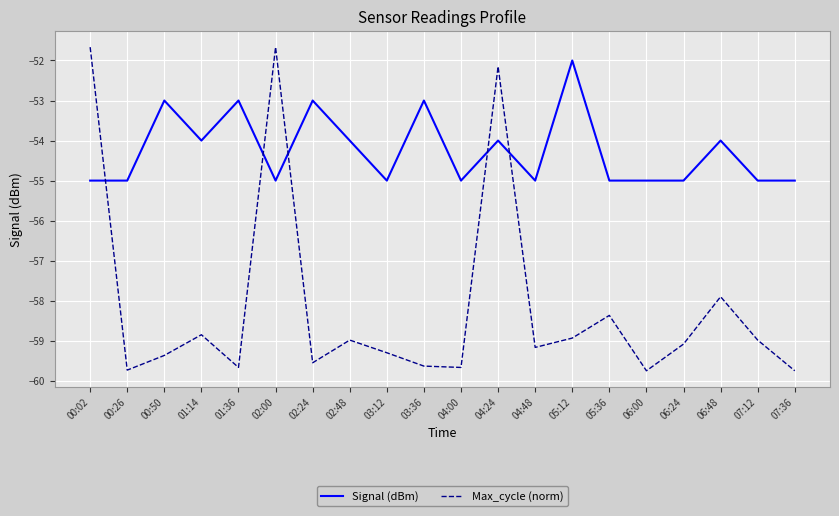

Rank the series at 07:12 from highest to lowest value.

Signal (dBm), Max_cycle (norm)